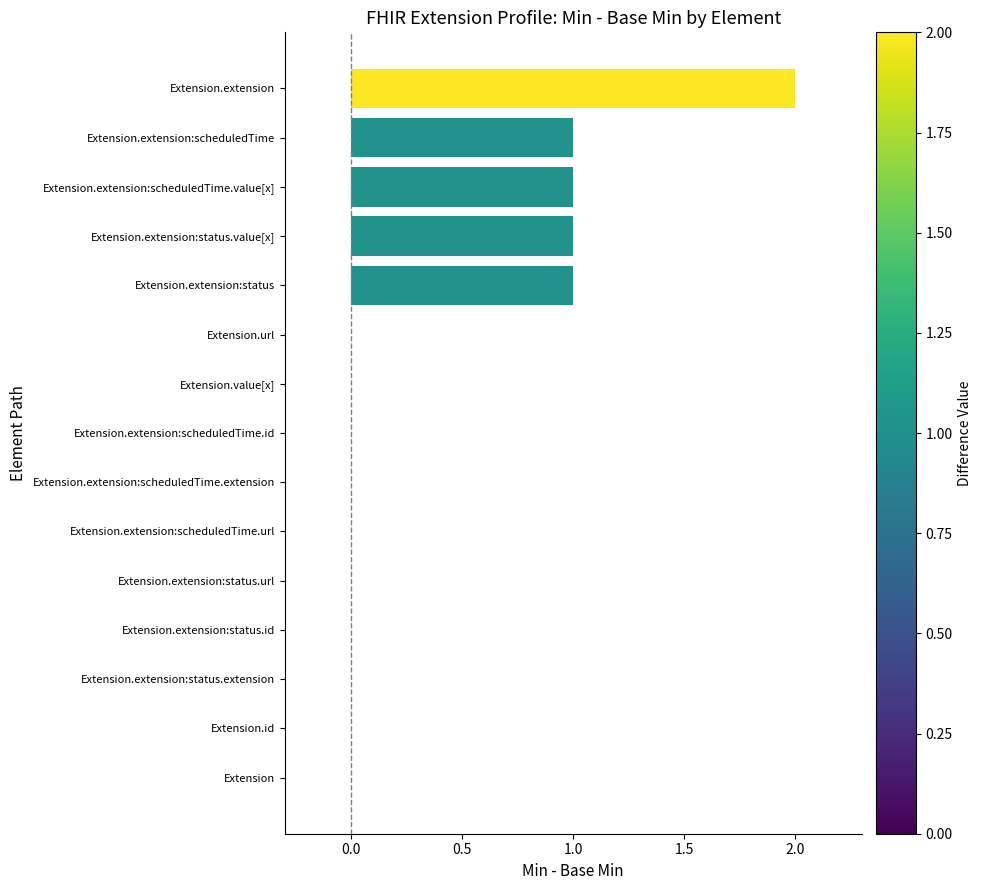

True or false: the data shows -1 at Extension.extension:status.url.

False